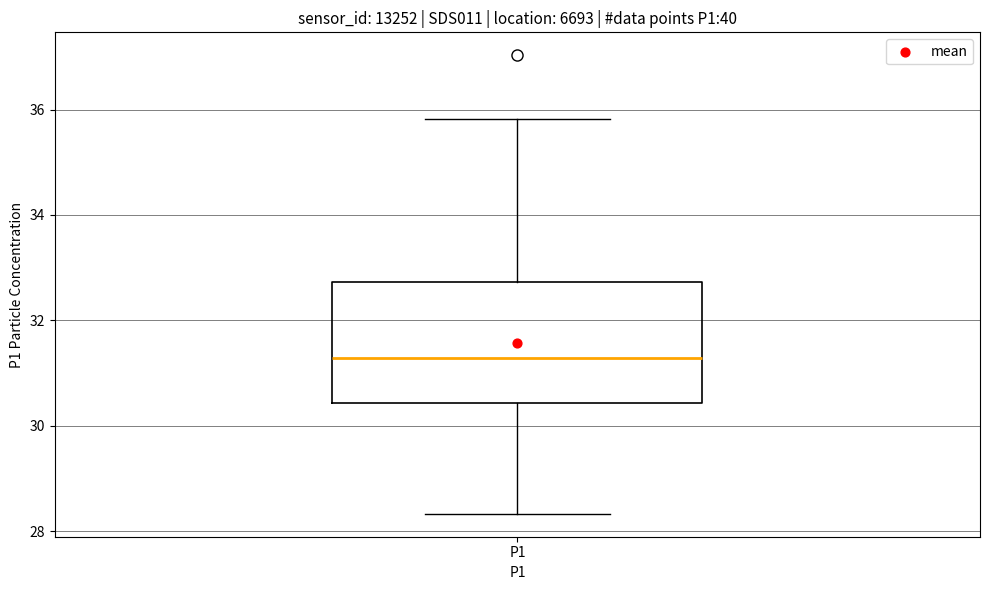

Where is the lower edge of the box for P1 on the y-axis? The values are not printed on the chart, so give them approximately, as read against the axis.

30.4